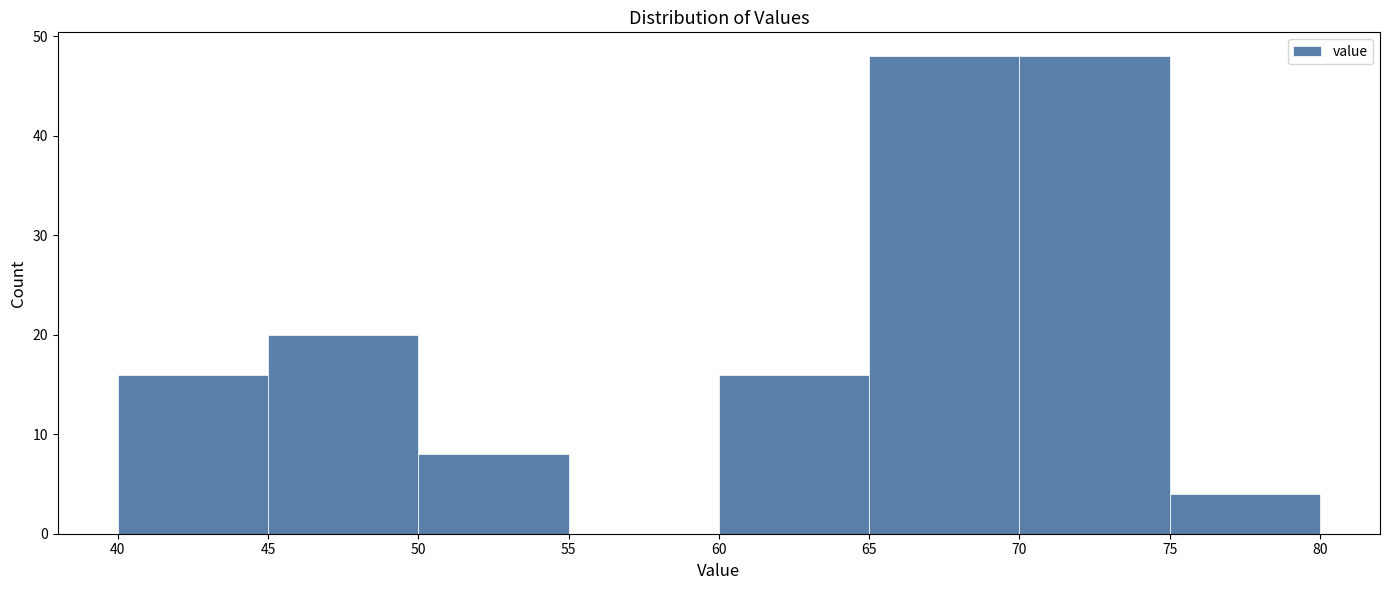

What is the height of the bar covering 45 to 50 on the x-axis? The values are not printed on the chart, so give them approximately, as read against the axis.

20